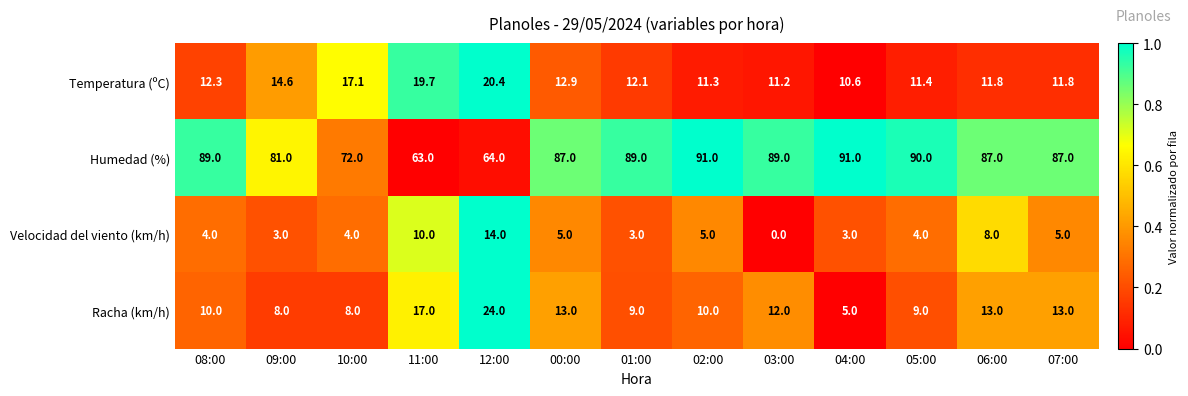

What is the difference between the maximum and second lowest values in the Racha (km/h) series?

16.0